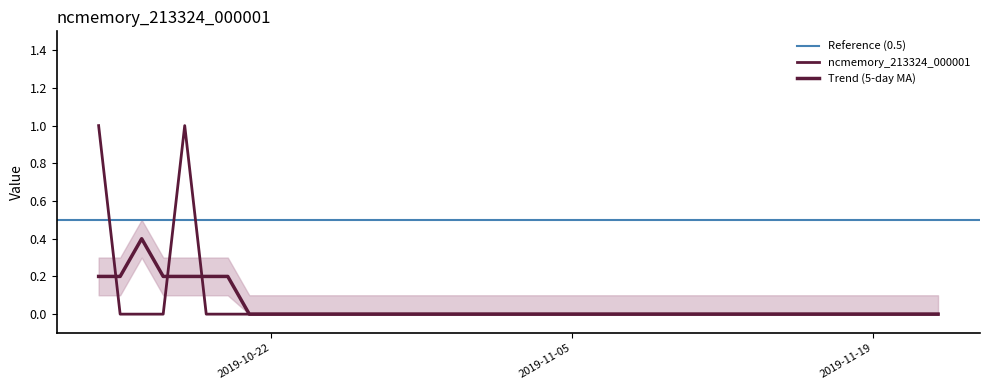

What is the label of the 9th point from the left?

2019-10-22